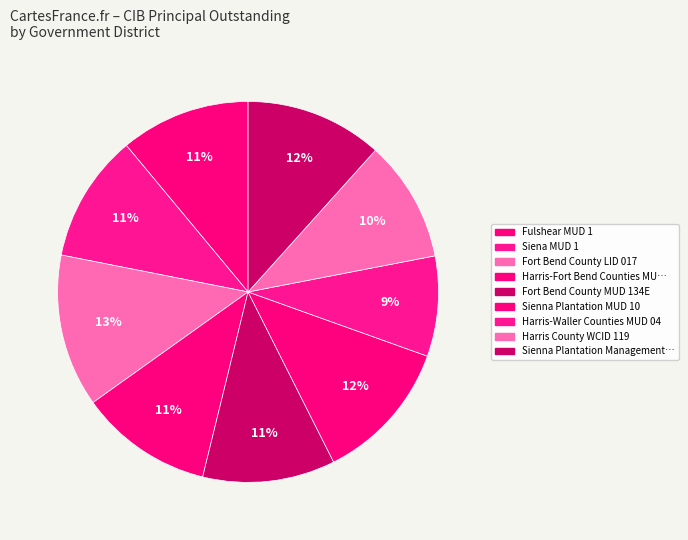

Count the number of slices in the pie.

9